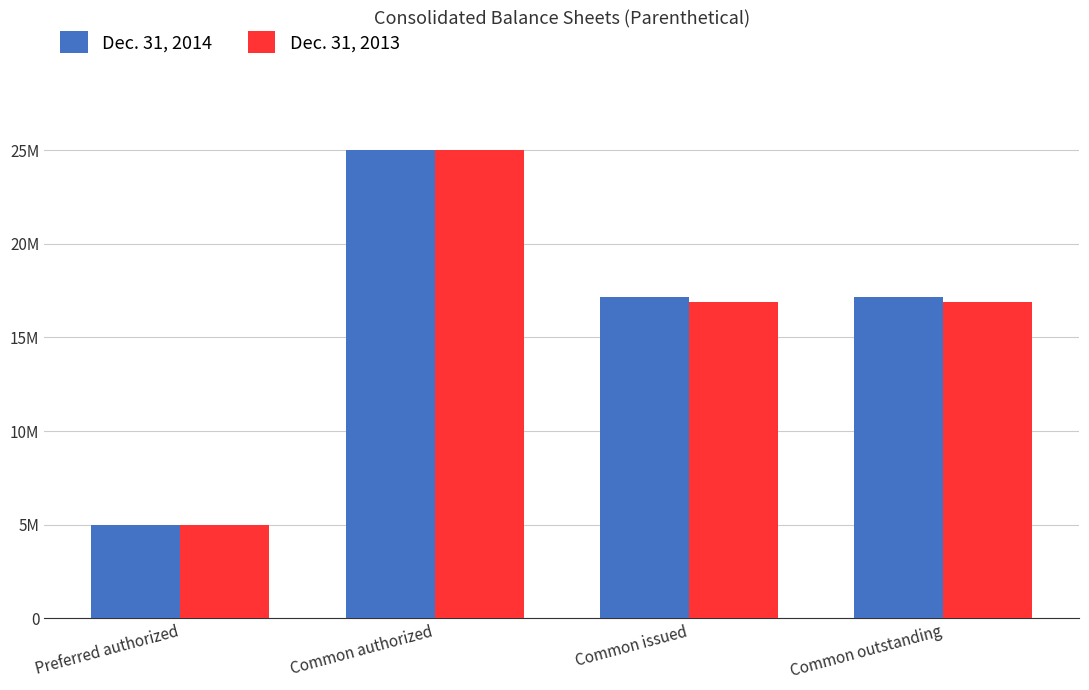

Which label corresponds to the largest value in the chart?

Common authorized